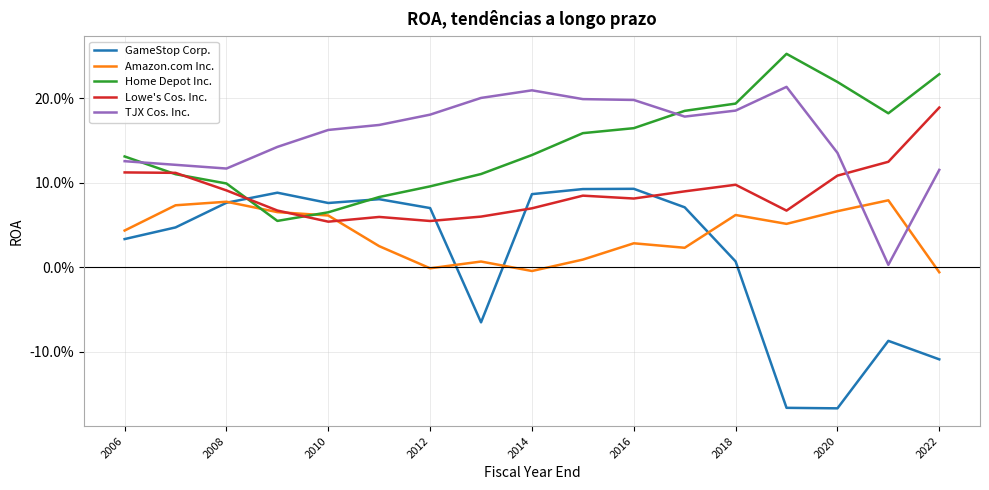

Where is TJX Cos. Inc. nearest to the value 0?

15